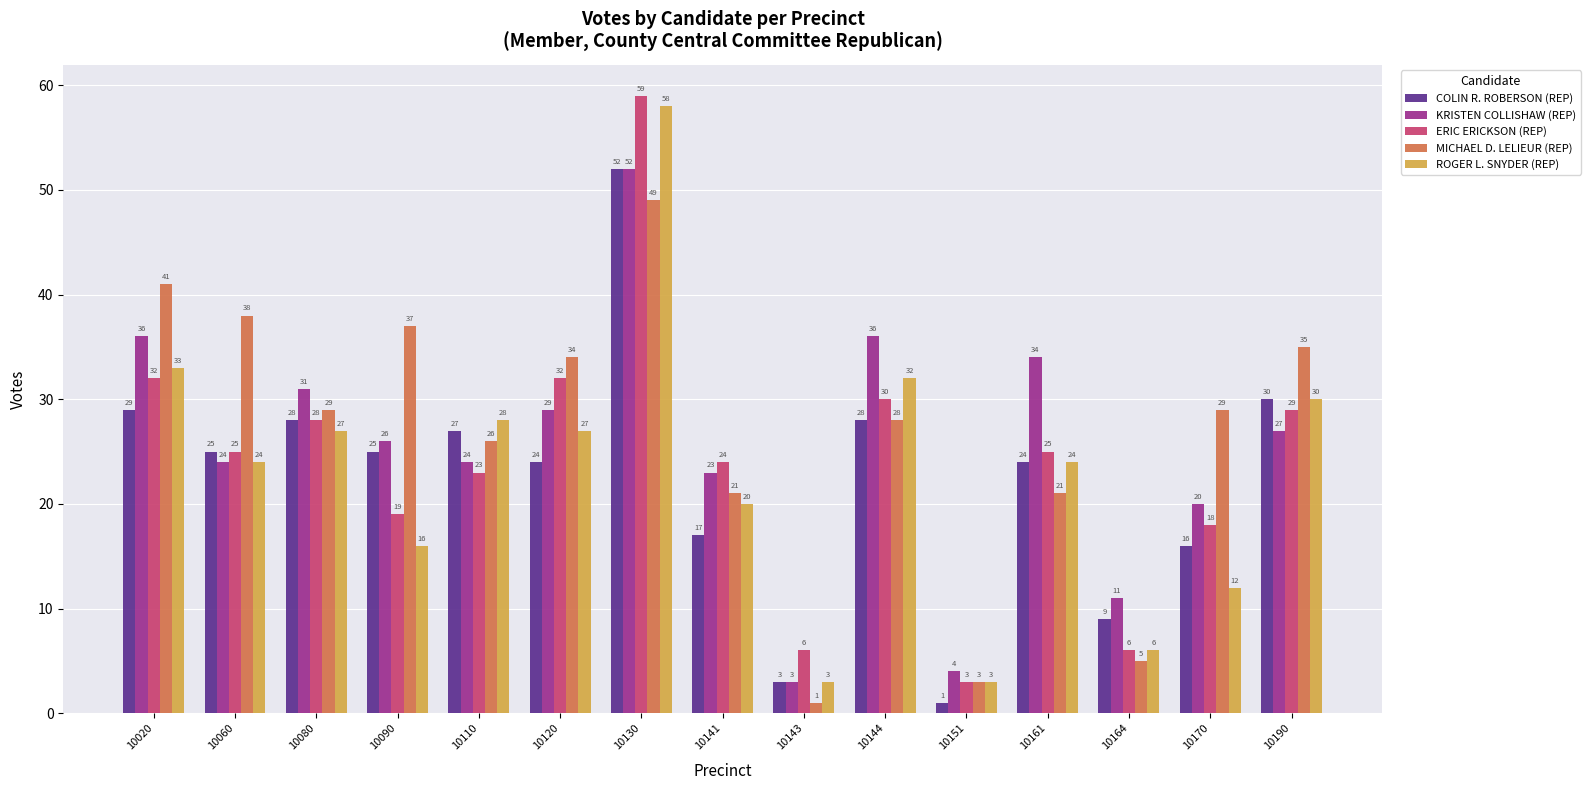

Which series changed the most between 10120 and 10151?

MICHAEL D. LELIEUR (REP)